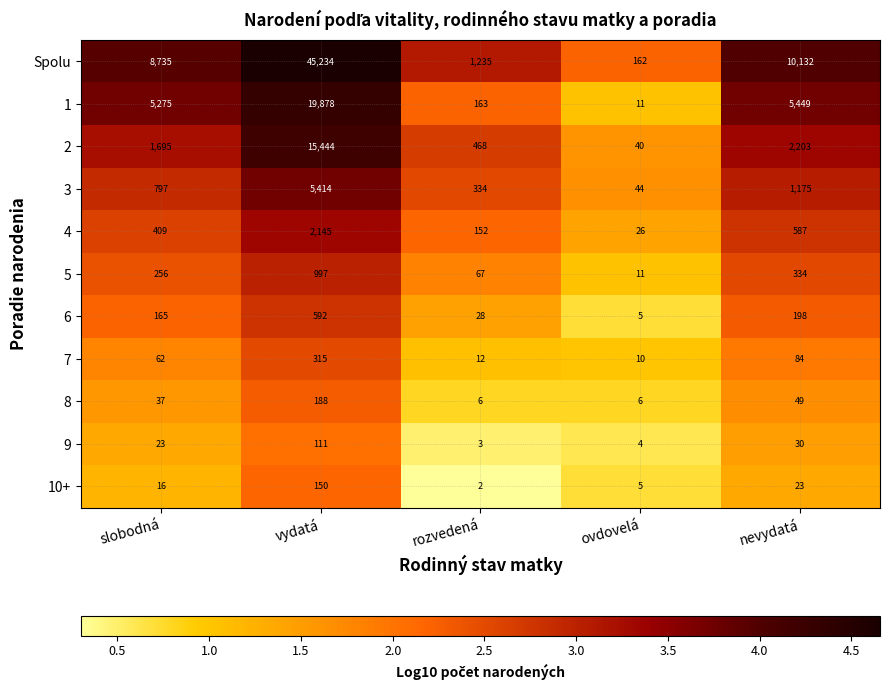

What is the greatest value displayed?

45234